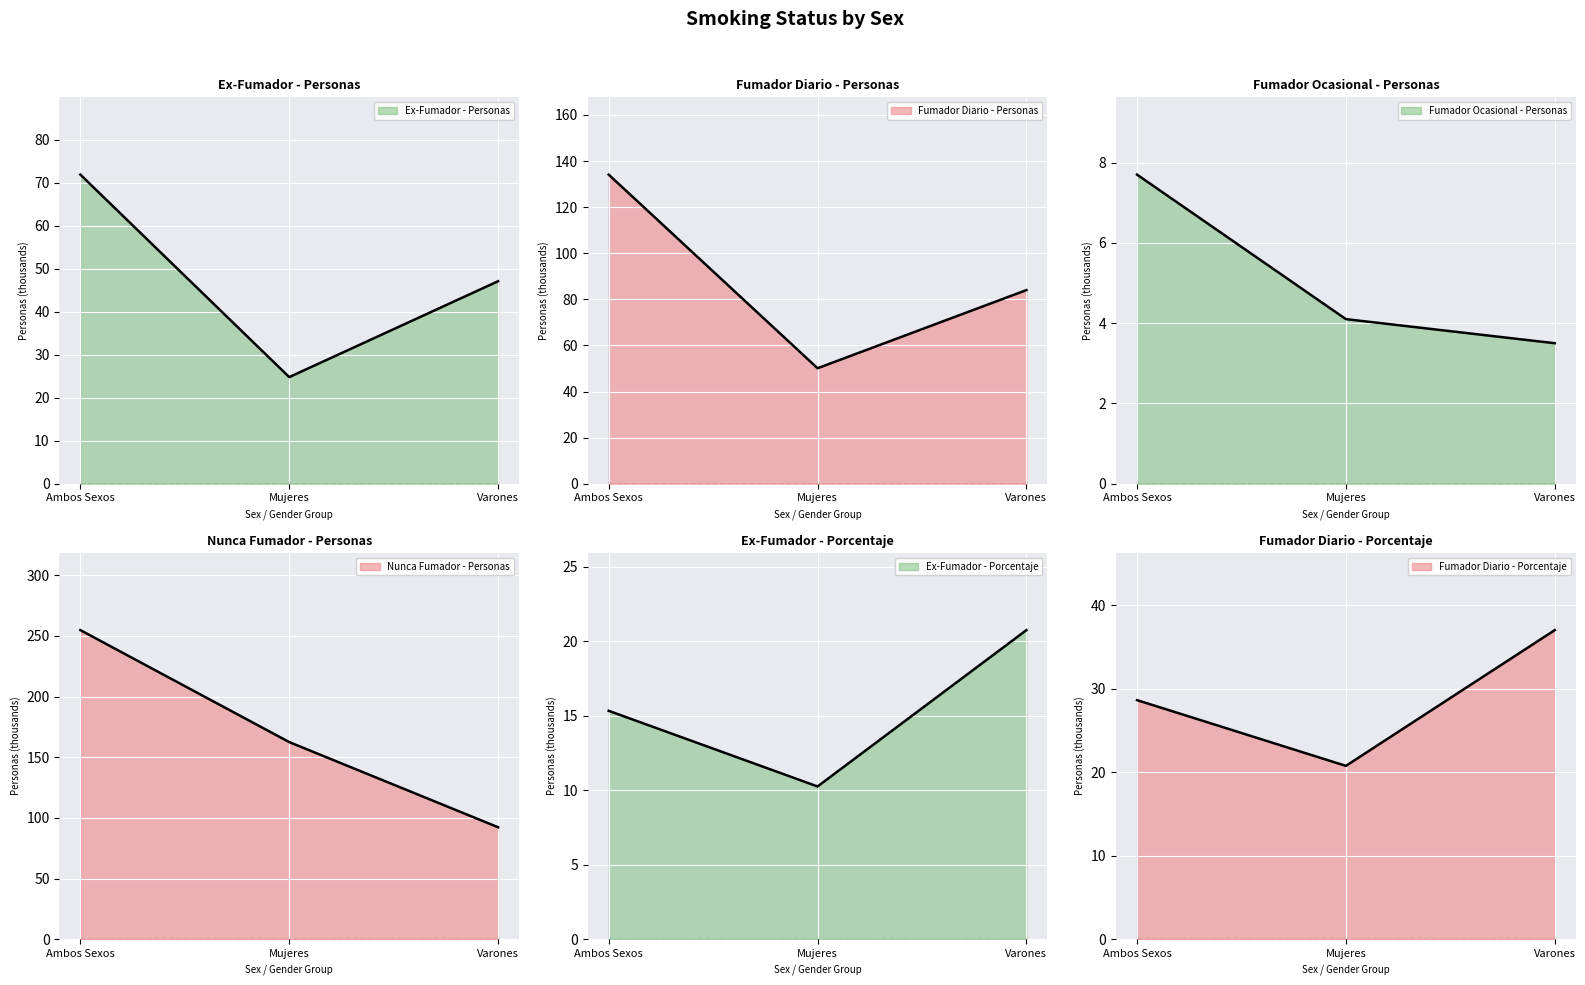

What is the label of the 2nd point from the left?

Mujeres